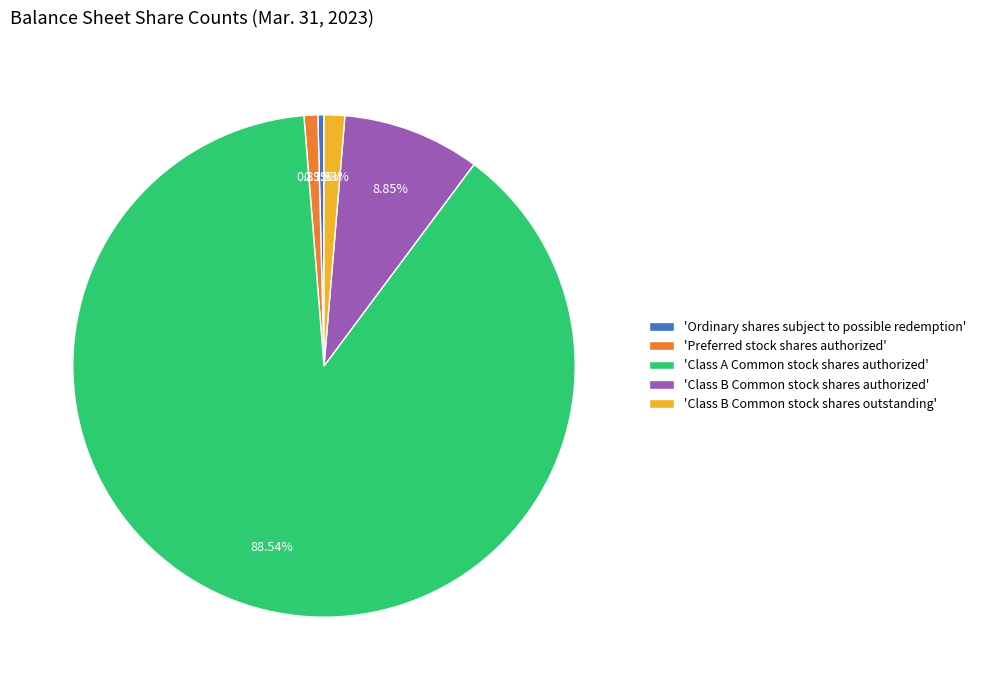

Which category accounts for the majority?

'Class A Common stock shares authorized'